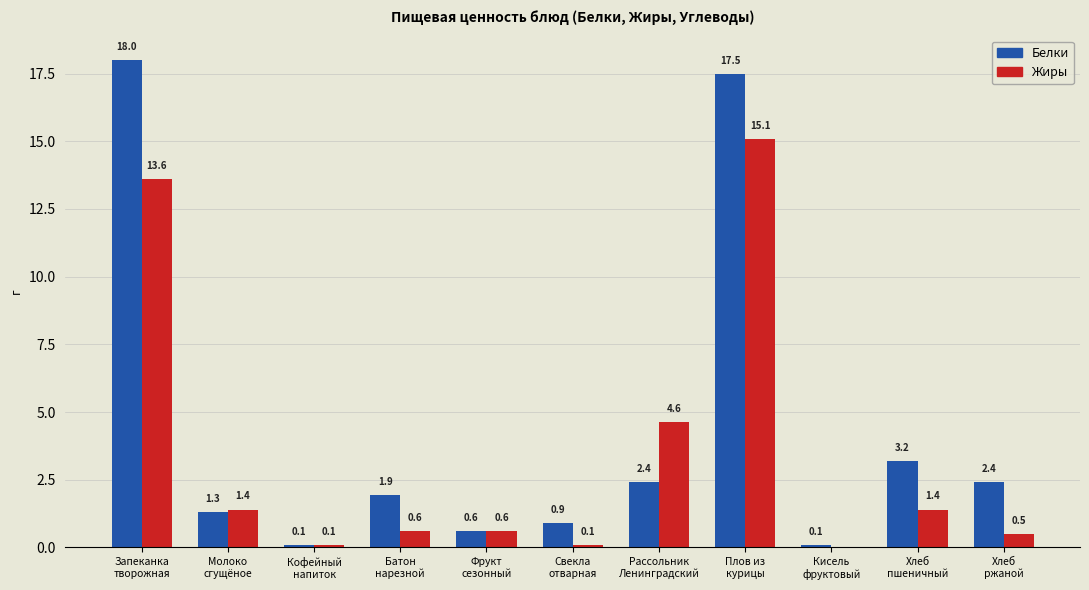

How many positive values does the Жиры series have?

10